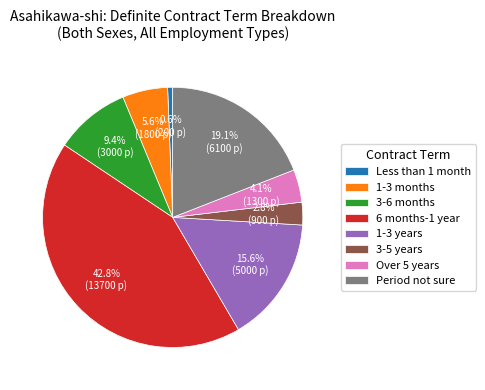

Rank the categories by value from lowest to highest.

Less than 1 month, 3-5 years, Over 5 years, 1-3 months, 3-6 months, 1-3 years, Period not sure, 6 months-1 year